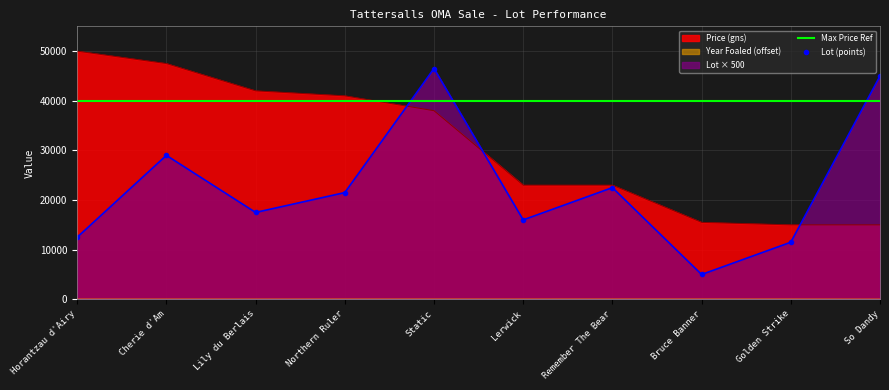

Reading right to left, list all the values displayed in this chart.

Price (gns): So Dandy=15000	Golden Strike=15000	Bruce Banner=15500	Remember The Bear=23000	Lerwick=23000	Static=38000	Northern Ruler=41000	Lily du Berlais=42000	Cherie d'Am=47500	Horantzau d'Airy=50000
Lot: So Dandy=45000	Golden Strike=11500	Bruce Banner=5000	Remember The Bear=22500	Lerwick=16000	Static=46500	Northern Ruler=21500	Lily du Berlais=17500	Cherie d'Am=29000	Horantzau d'Airy=12500
Year Foaled: So Dandy=10	Golden Strike=21	Bruce Banner=22	Remember The Bear=22	Lerwick=20	Static=21	Northern Ruler=21	Lily du Berlais=16	Cherie d'Am=18	Horantzau d'Airy=17